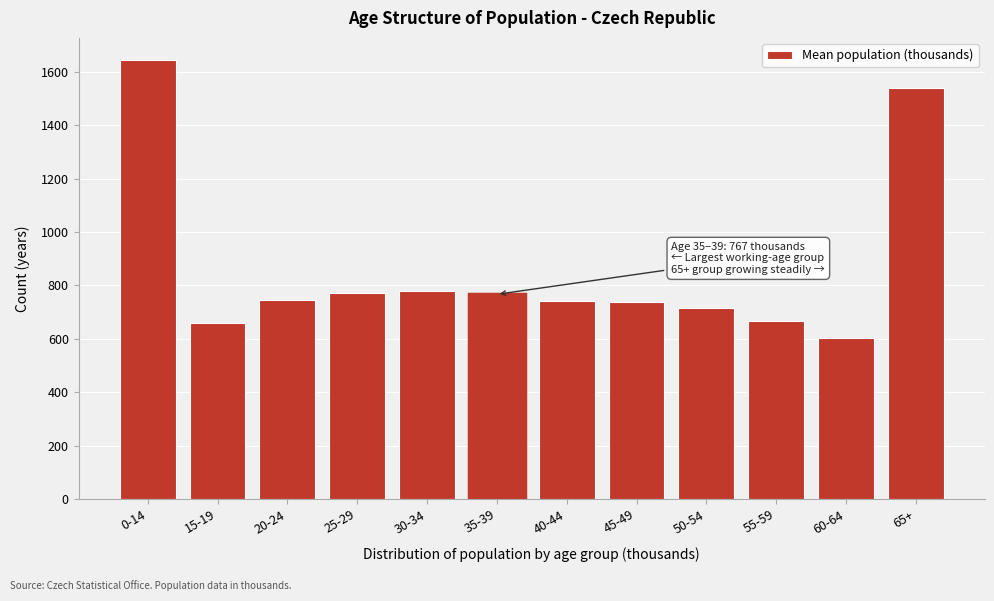

Which has a higher value, 50-54 or 60-64?

50-54